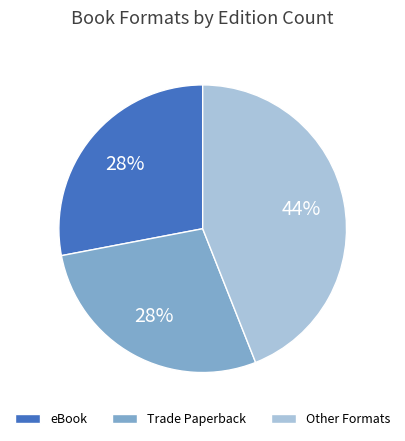

How many slices are in this pie chart?

3